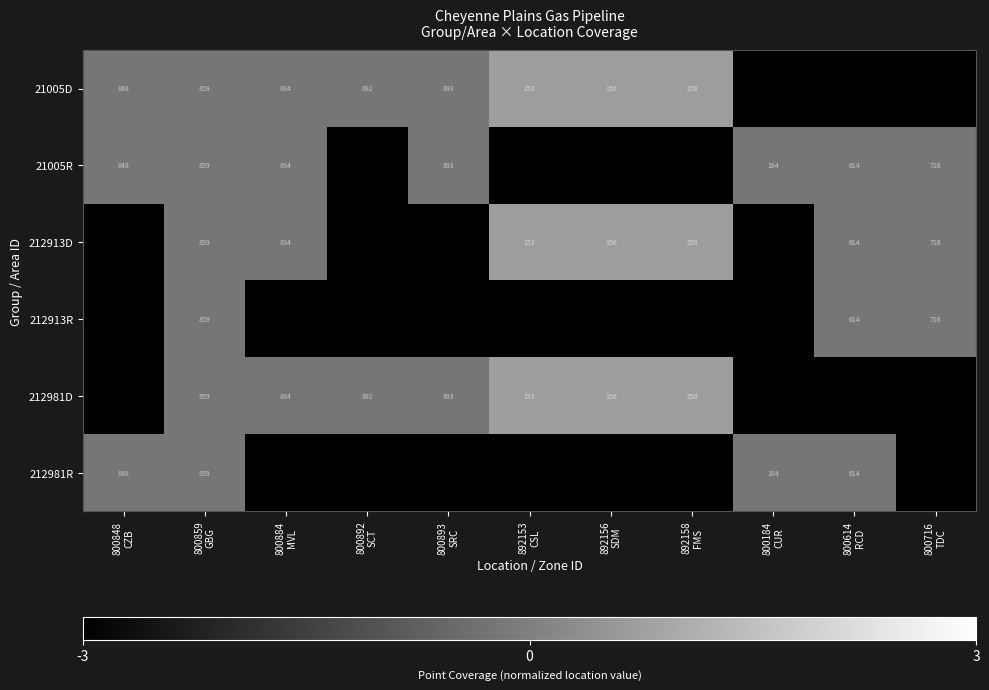

At which category does the chart reach its minimum across all series?

800184
CUR